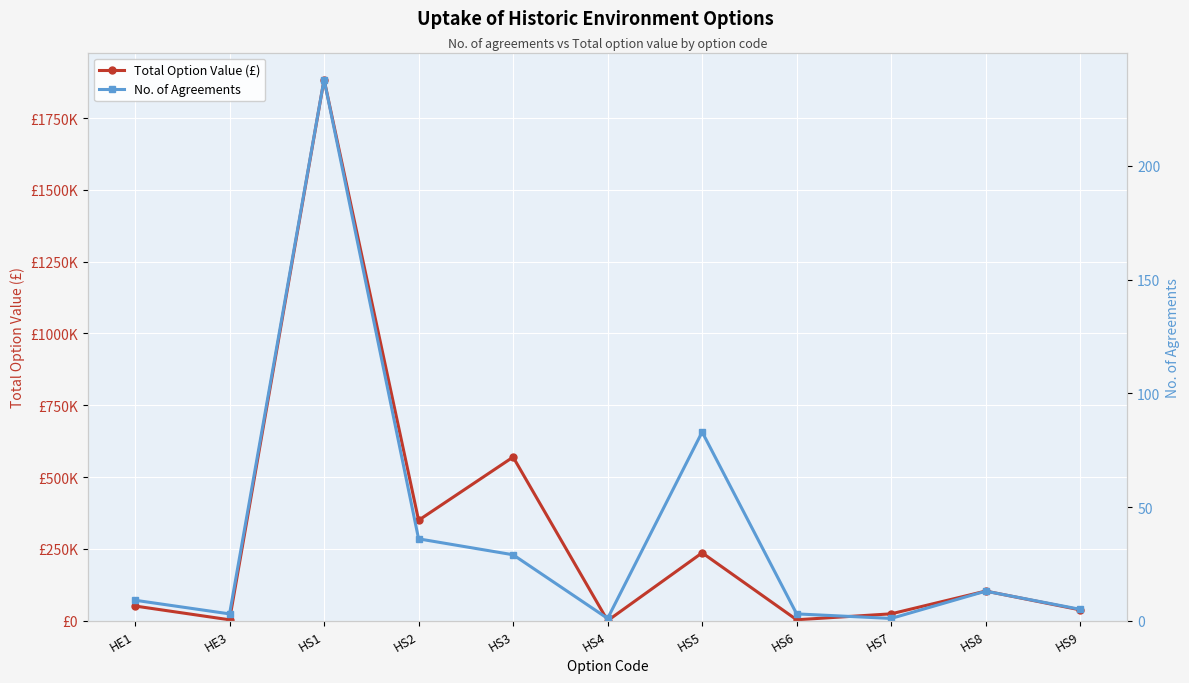

How many data points in No. of Agreements are above 9?

5